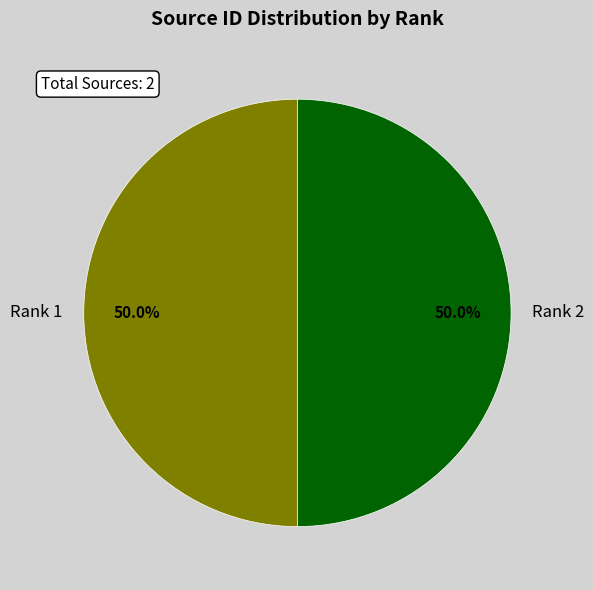

To the nearest percent, what percentage of the pie is Rank 2?

50%